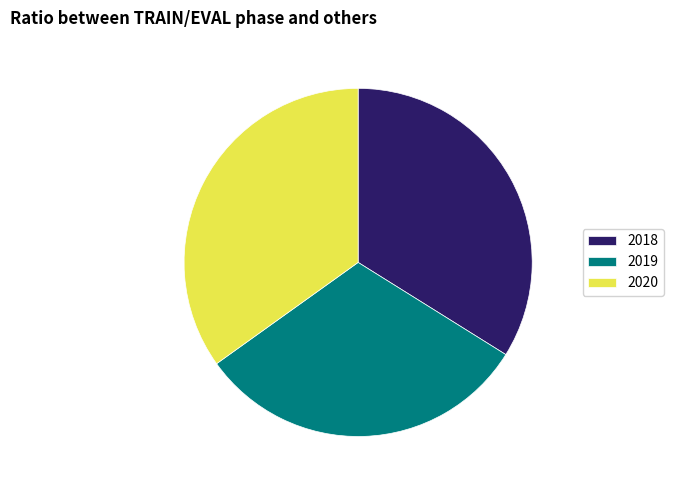

Rank the categories by value from lowest to highest.

2019, 2018, 2020